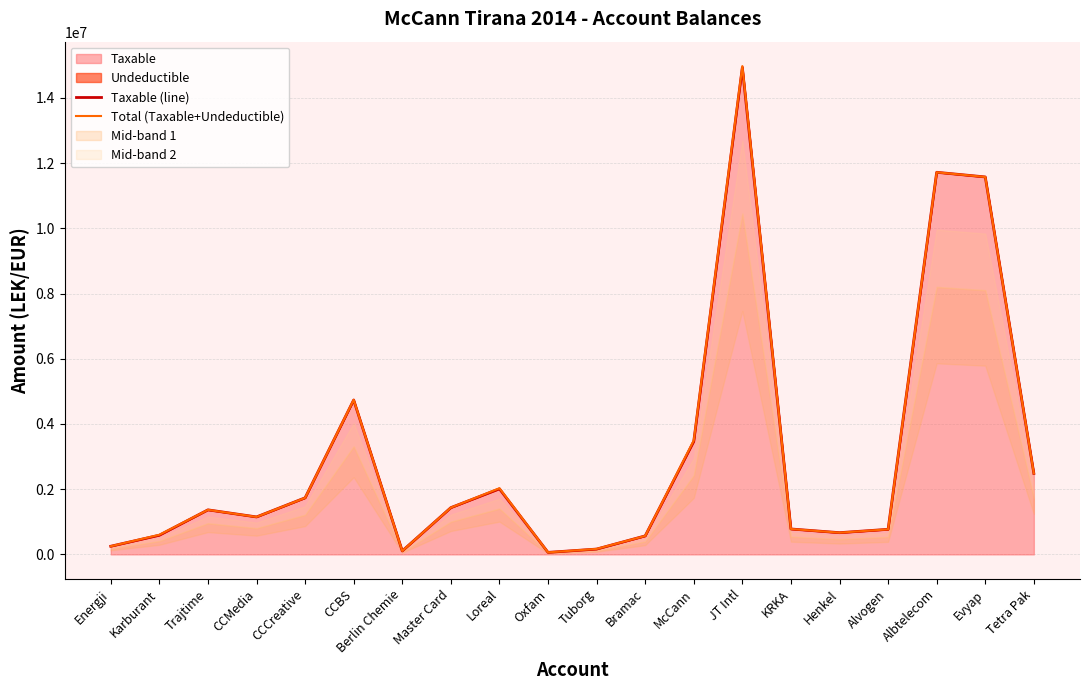

Does the chart have visible grid lines?

Yes